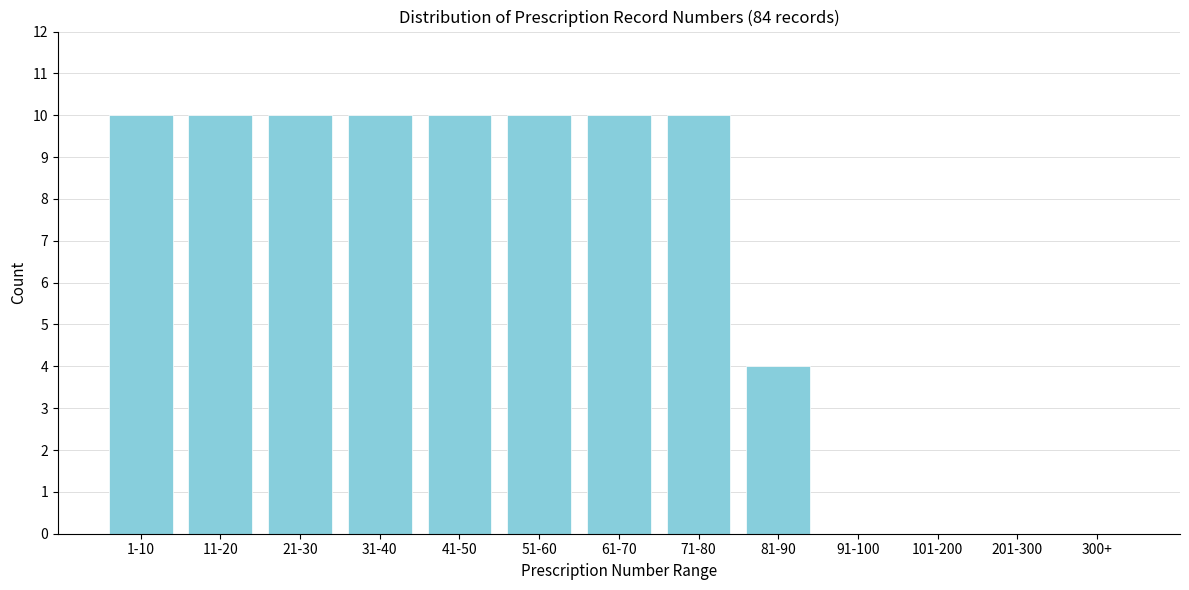

Reading left to right, list all the values displayed in this chart.

1-10=10	11-20=10	21-30=10	31-40=10	41-50=10	51-60=10	61-70=10	71-80=10	81-90=4	91-100=0	101-200=0	201-300=0	300+=0